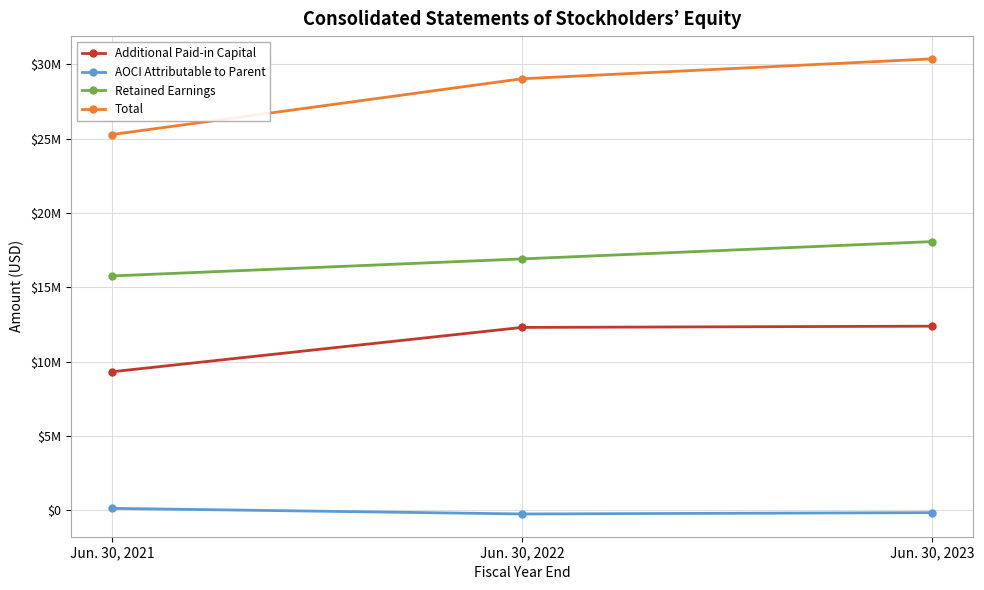

Rank the series by their average value, from lowest to highest.

AOCI Attributable to Parent, Additional Paid-in Capital, Retained Earnings, Total